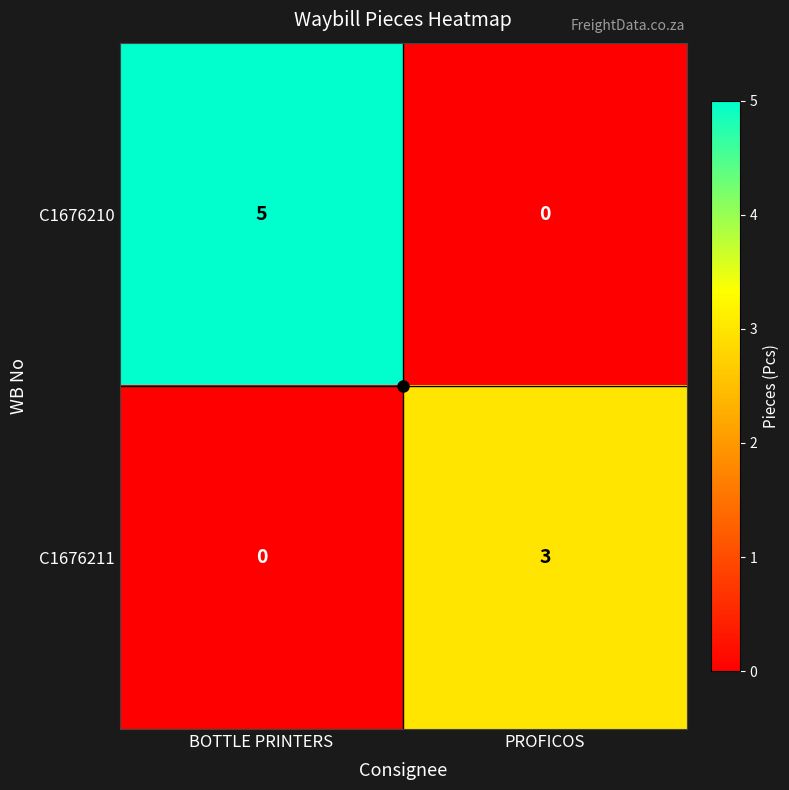

Rank the series by their average value, from highest to lowest.

C1676210, C1676211